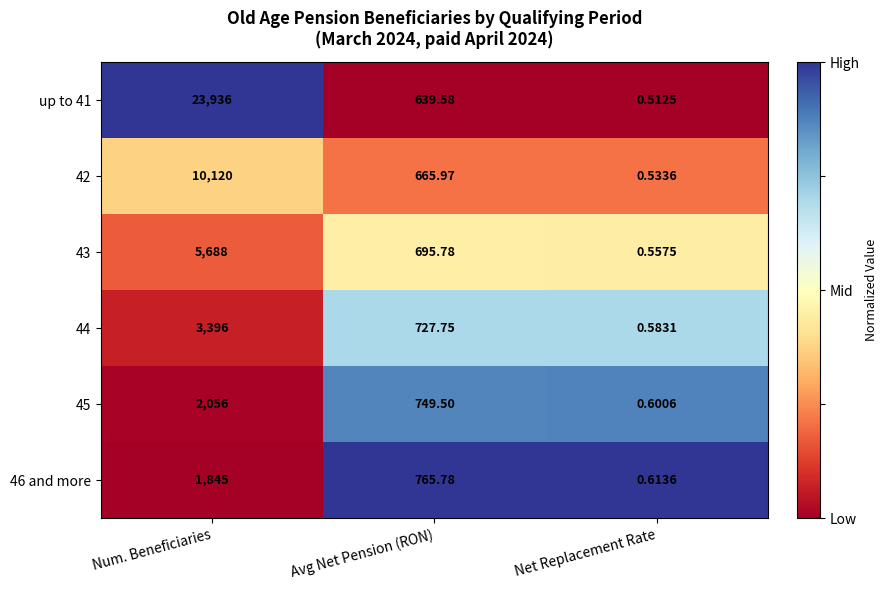

At Avg Net Pension (RON), list the series in order from largest to smallest.

46 and more, 45, 44, 43, 42, up to 41